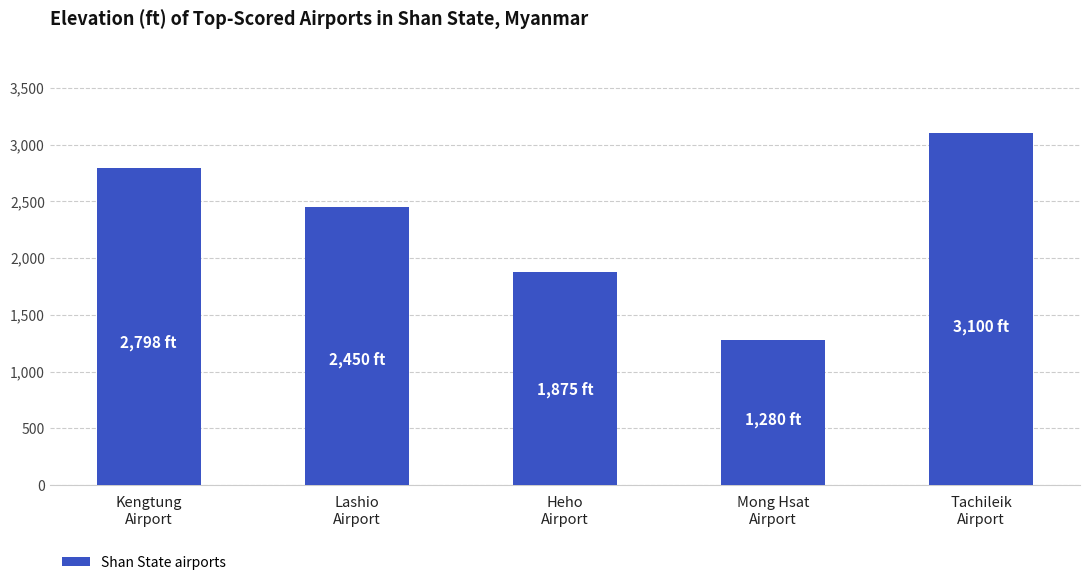

What is the label of the 4th bar from the left?

Mong Hsat
Airport